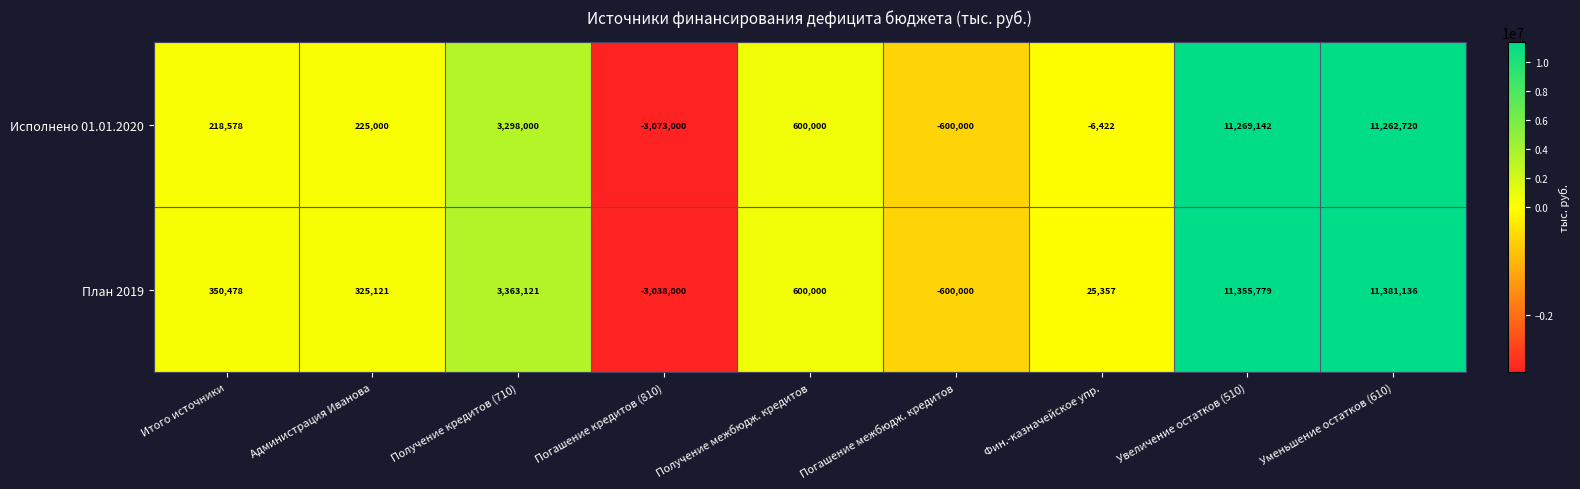

What is the smallest value displayed?

-3073000